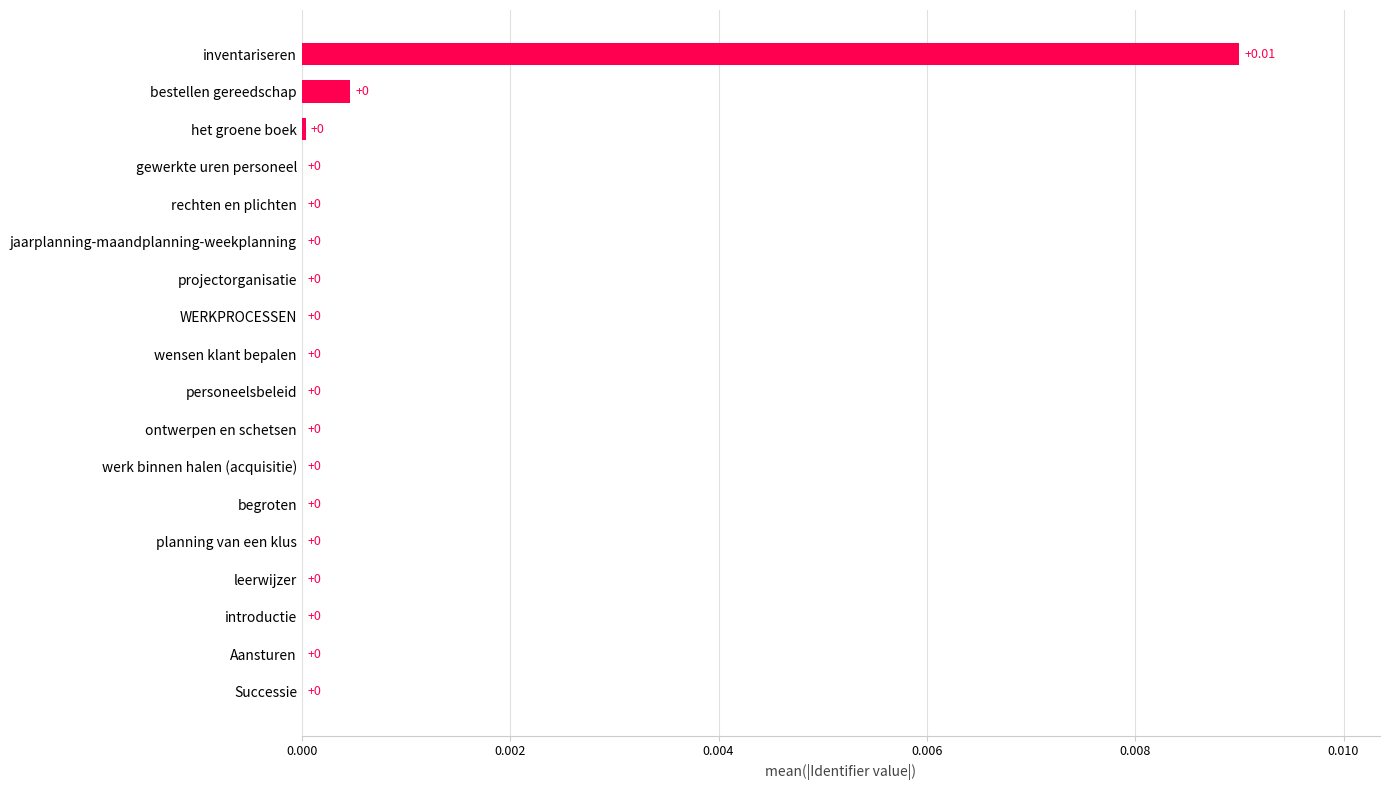

Which category has the highest value across all series?

inventariseren